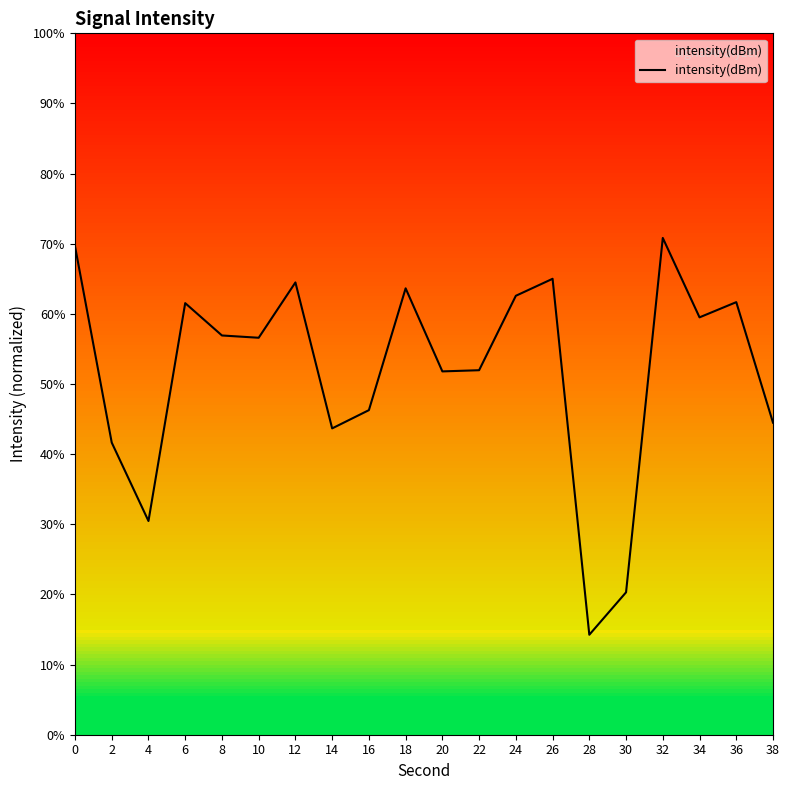

What is the minimum value shown in the chart?

14.3